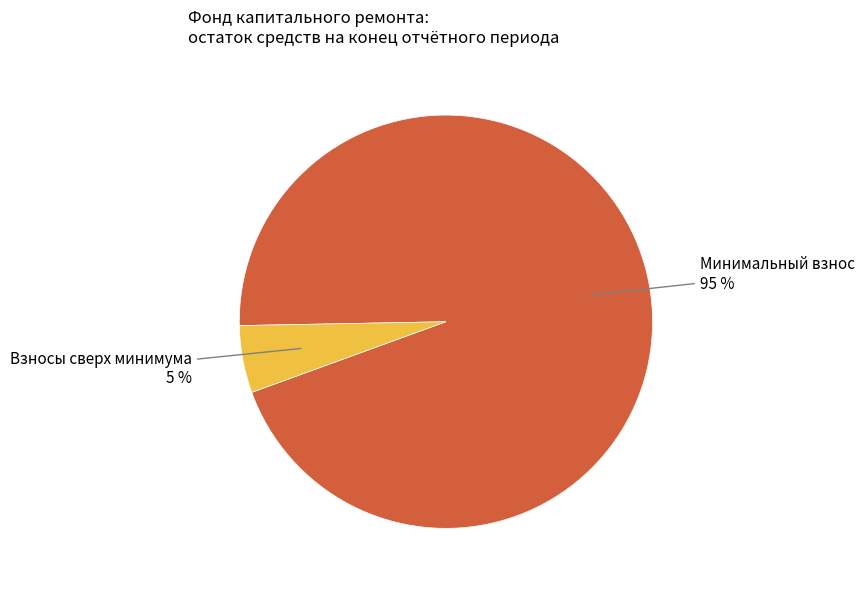

To the nearest percent, what percentage of the pie is Взносы сверх минимума?

5%